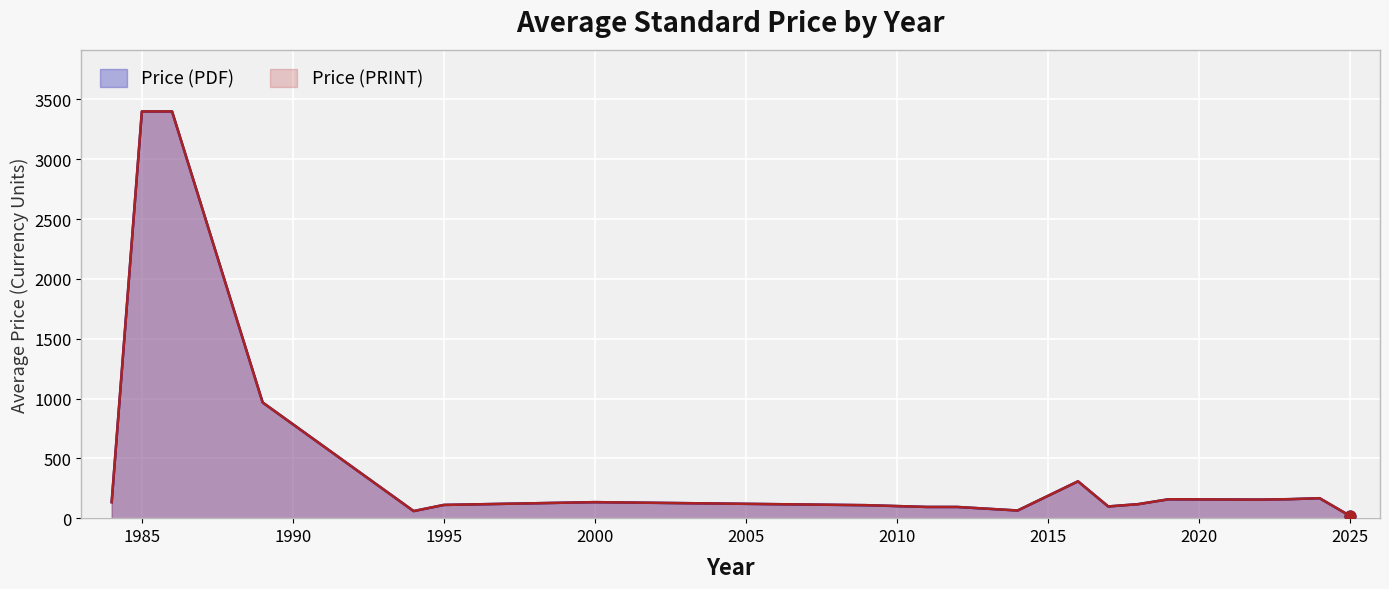

Which series reaches the minimum Y coordinate?

Price (PDF)